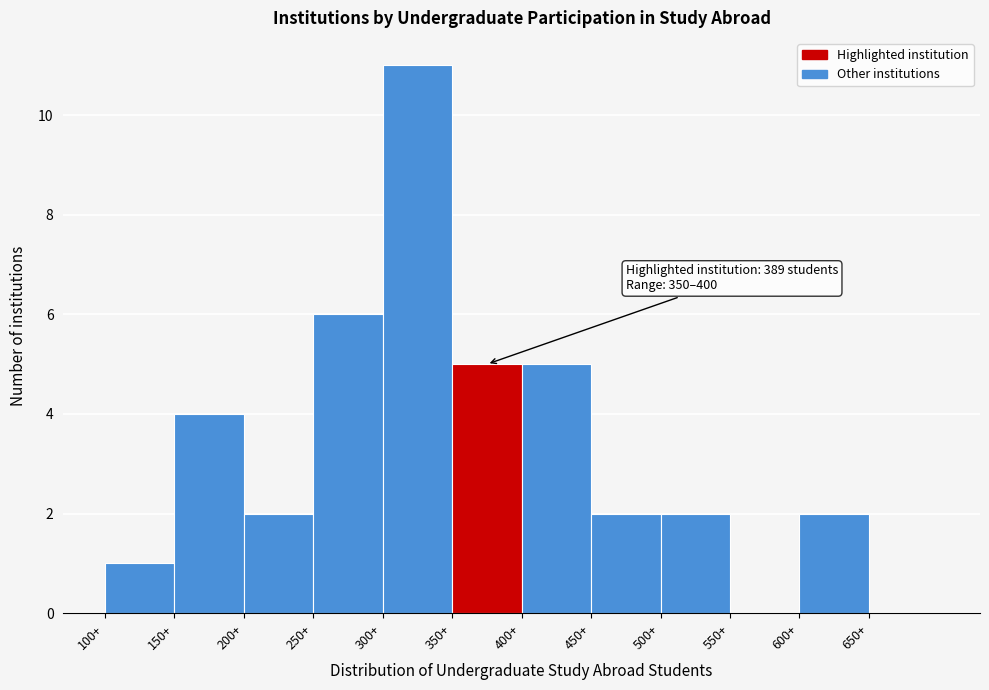

Which range on the x-axis has the tallest bar?

300 to 350